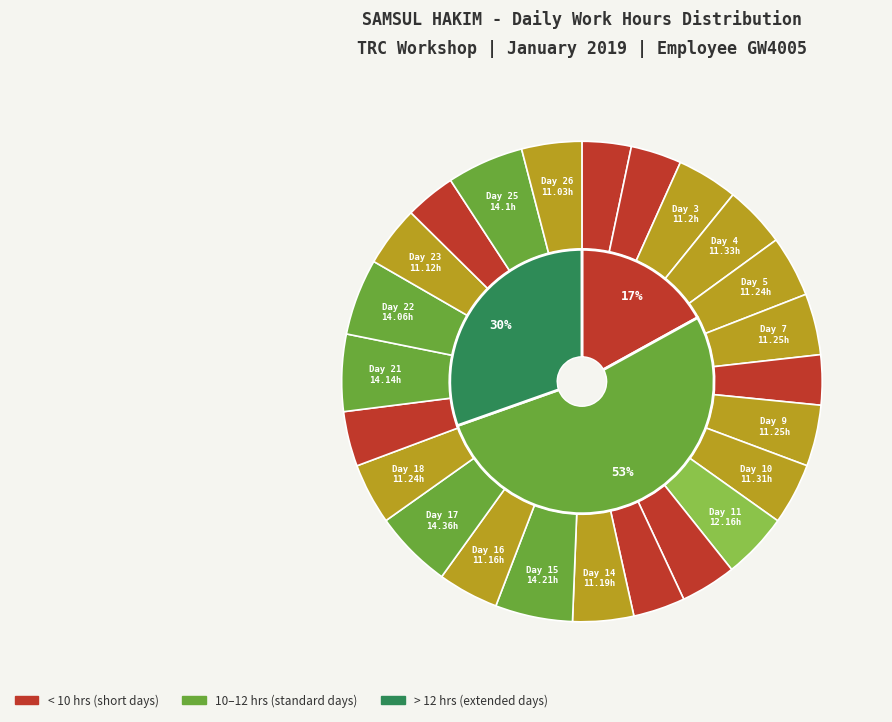

The Day 26 slice represents 4% of the pie. True or false?

True